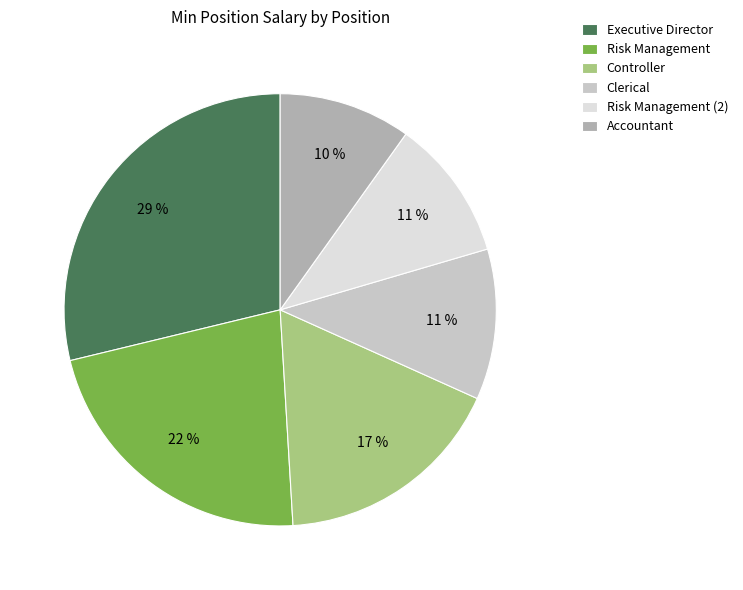

Does Accountant account for over 50% of the chart?

No